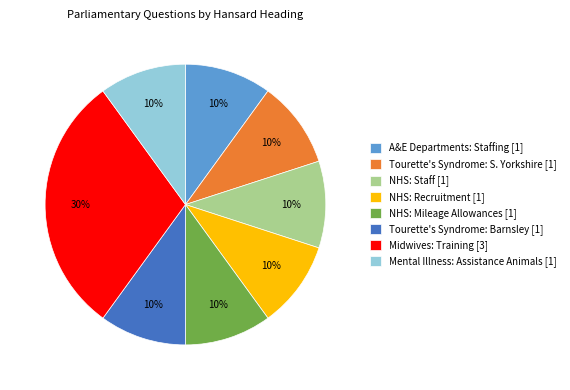

Which category has the biggest portion of the pie?

Midwives: Training [3]